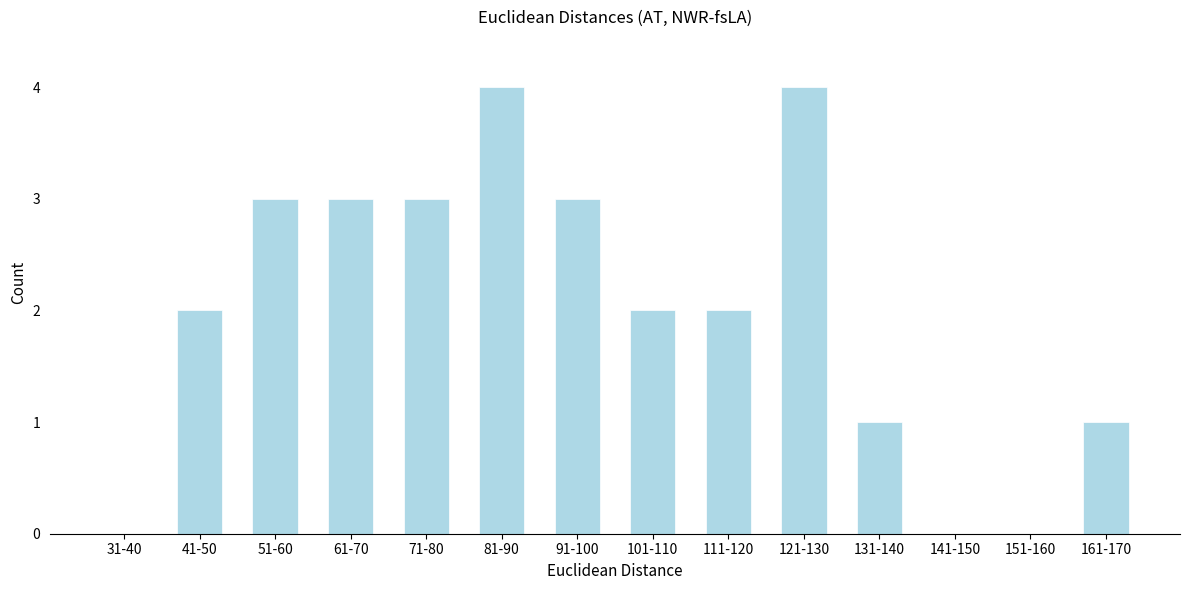

Reading left to right, list all the values displayed in this chart.

31-40=0	41-50=2	51-60=3	61-70=3	71-80=3	81-90=4	91-100=3	101-110=2	111-120=2	121-130=4	131-140=1	141-150=0	151-160=0	161-170=1